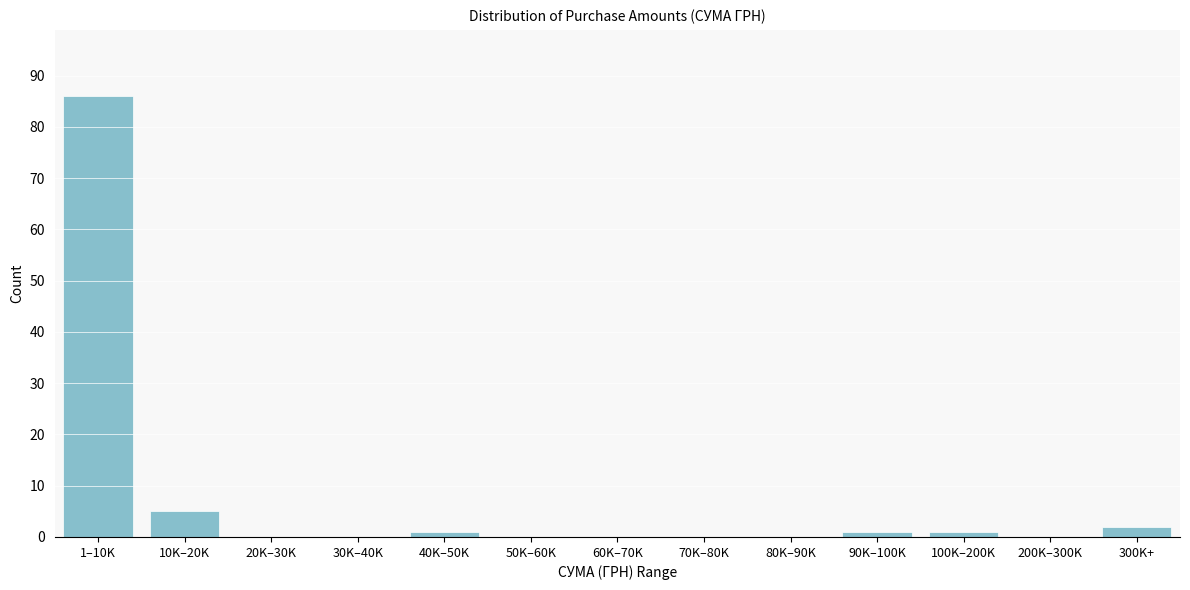

Reading left to right, transcribe all the data shown in this chart.

1–10K=86	10K–20K=5	20K–30K=0	30K–40K=0	40K–50K=1	50K–60K=0	60K–70K=0	70K–80K=0	80K–90K=0	90K–100K=1	100K–200K=1	200K–300K=0	300K+=2